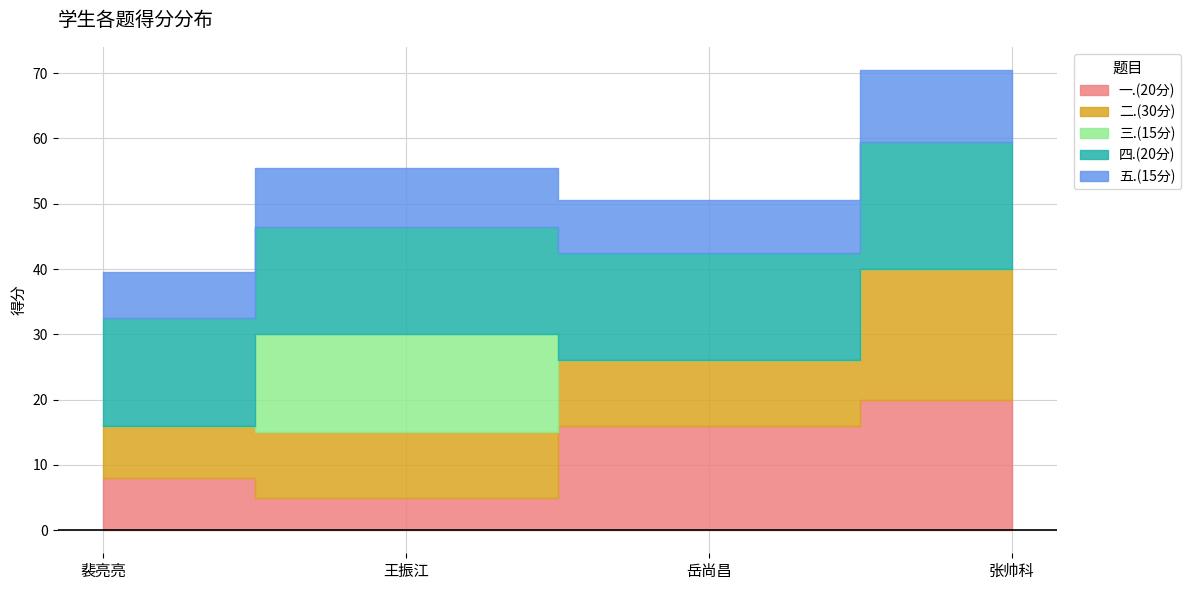

How many data points does each series have?

4